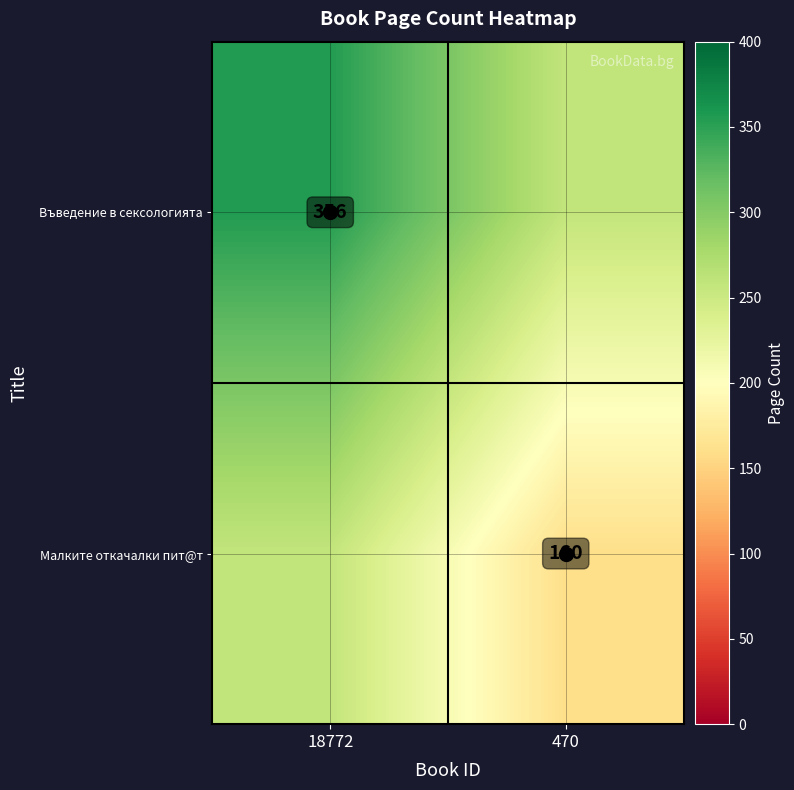

The Малките откачалки пит@т series shows 258 at 18772. True or false?

True